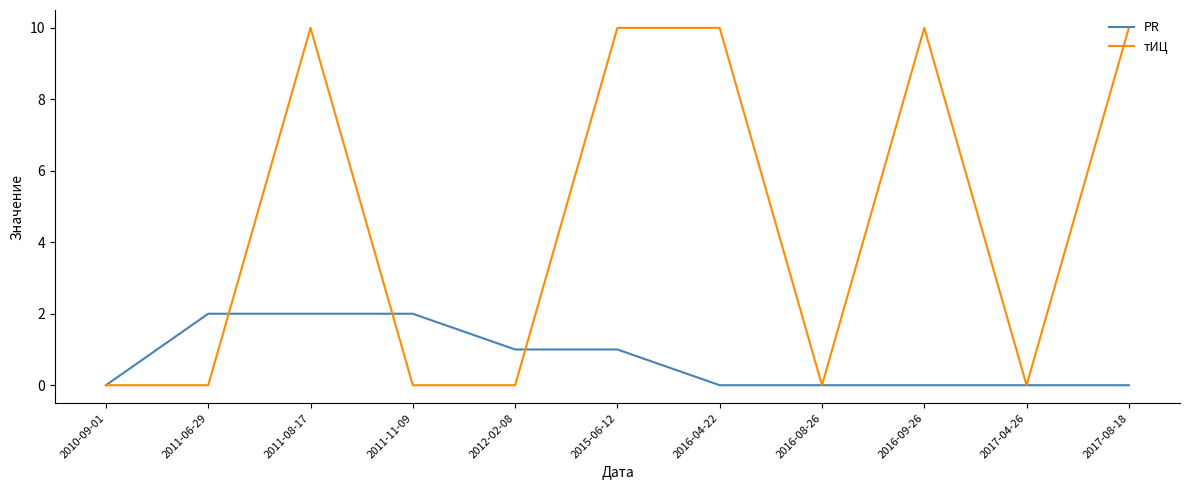

Which series has the widest spread of values?

тИЦ